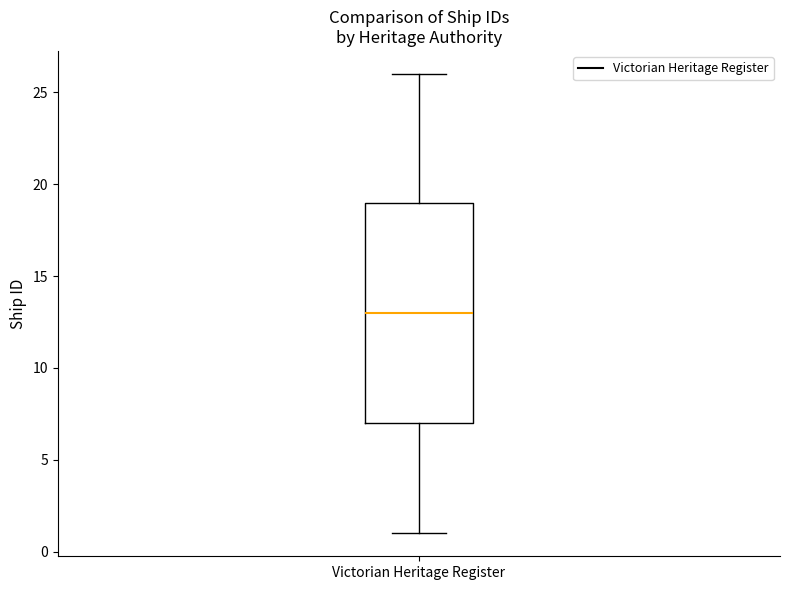

Transcribe this box plot: give where the median line is, the range the box spans, and where the two whiskers end, as read against the y-axis. The values are not printed on the chart, so give them approximately, as read against the axis.

median 13, box 7 to 19, whiskers 1 to 26